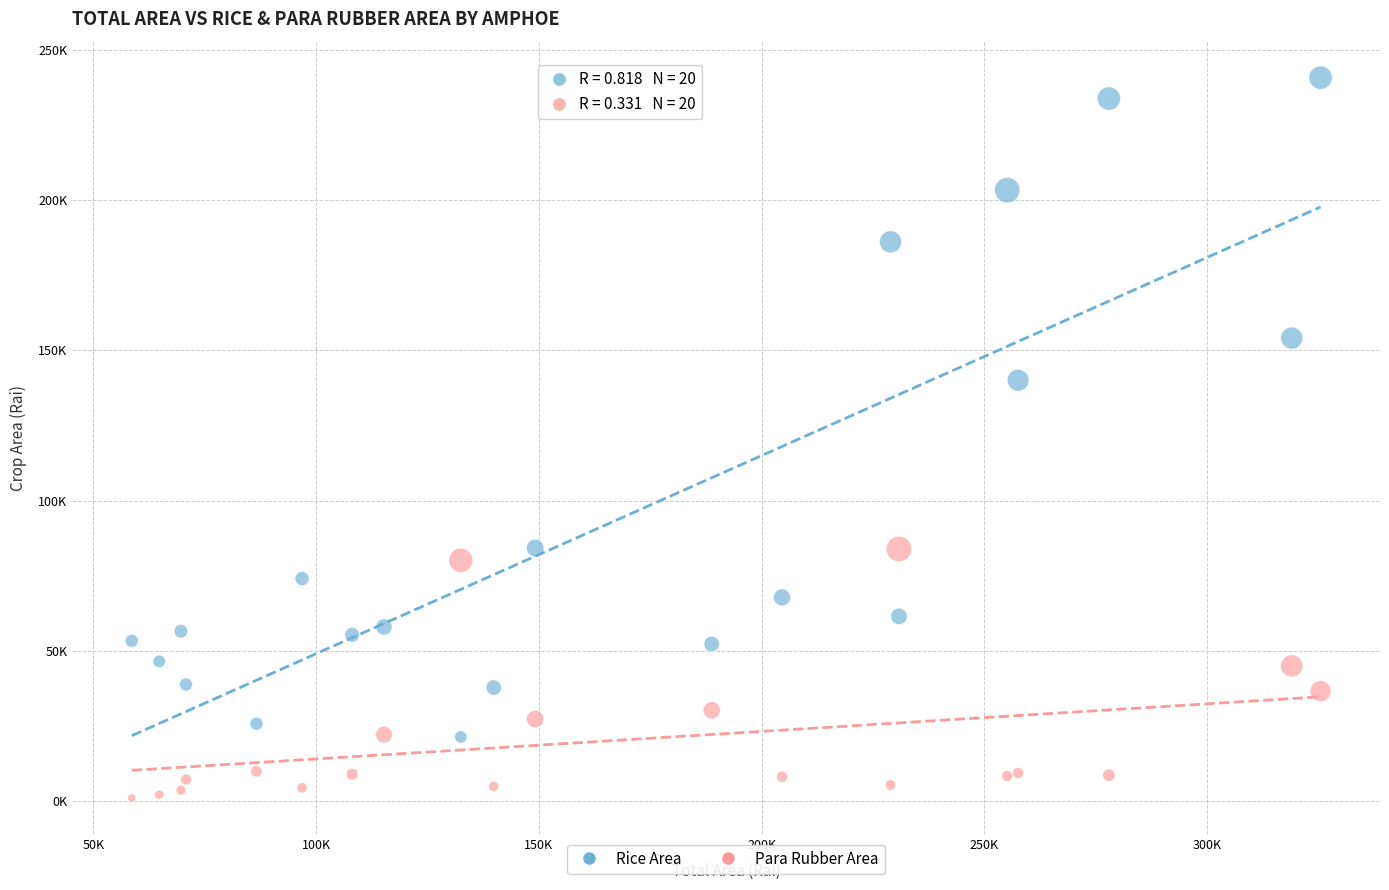

What are all the series names shown in the legend?

Rice Area, Para Rubber Area